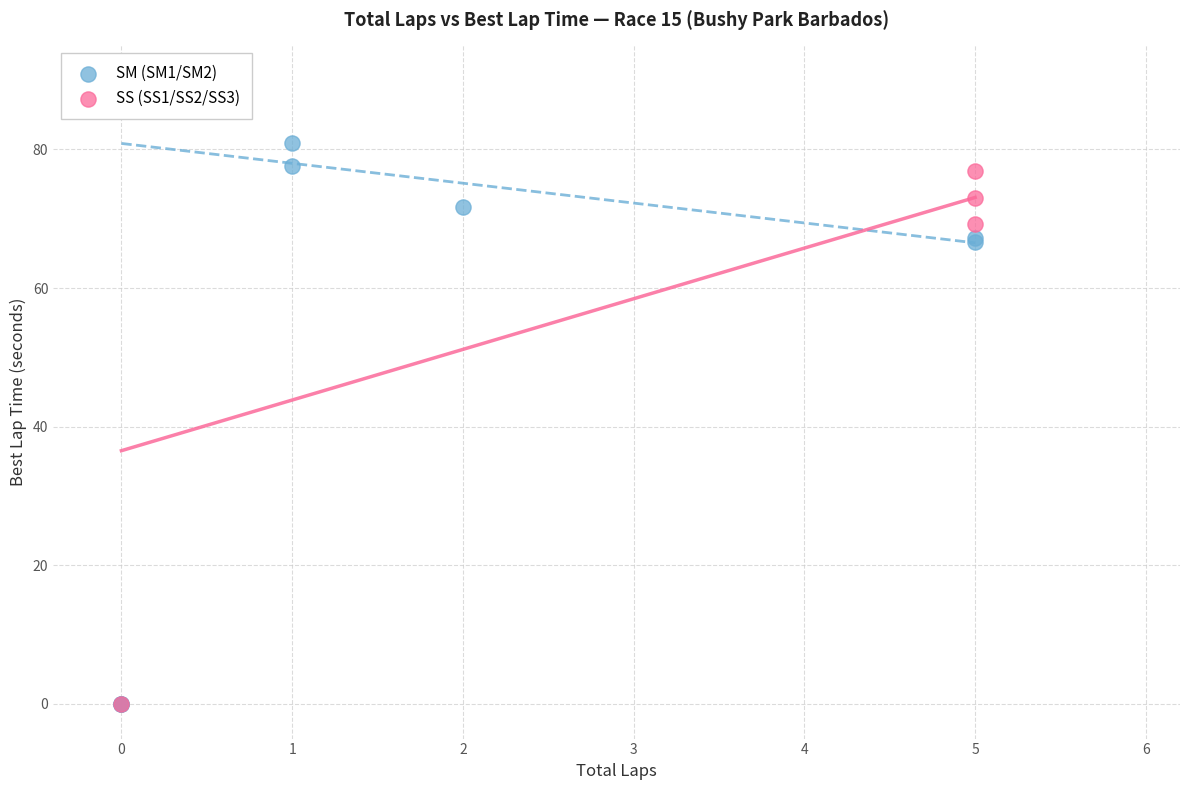

What are all the series names shown in the legend?

SM (SM1/SM2), SS (SS1/SS2/SS3)